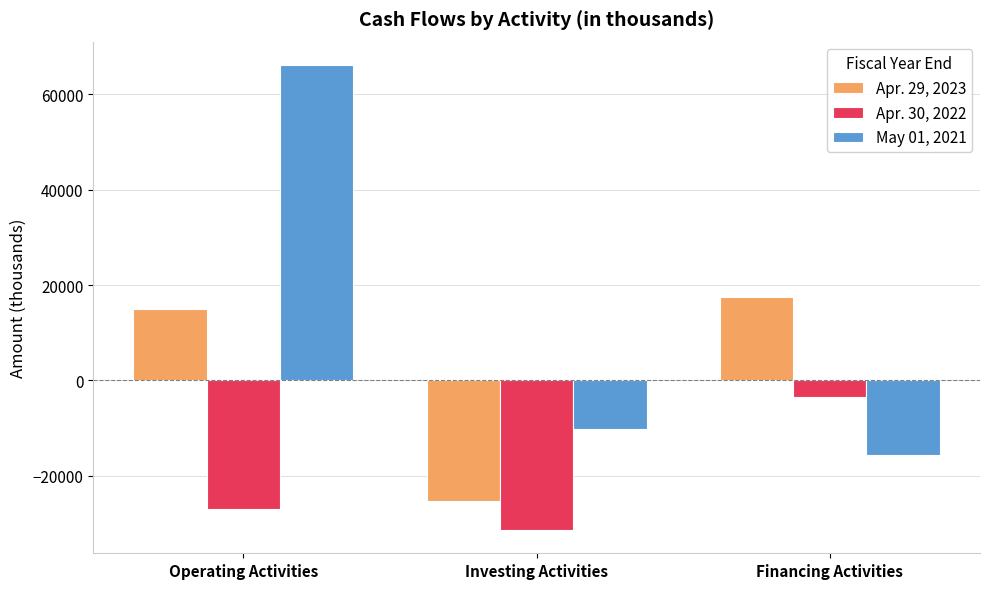

What are all the series names shown in the legend?

Apr. 29, 2023, Apr. 30, 2022, May 01, 2021